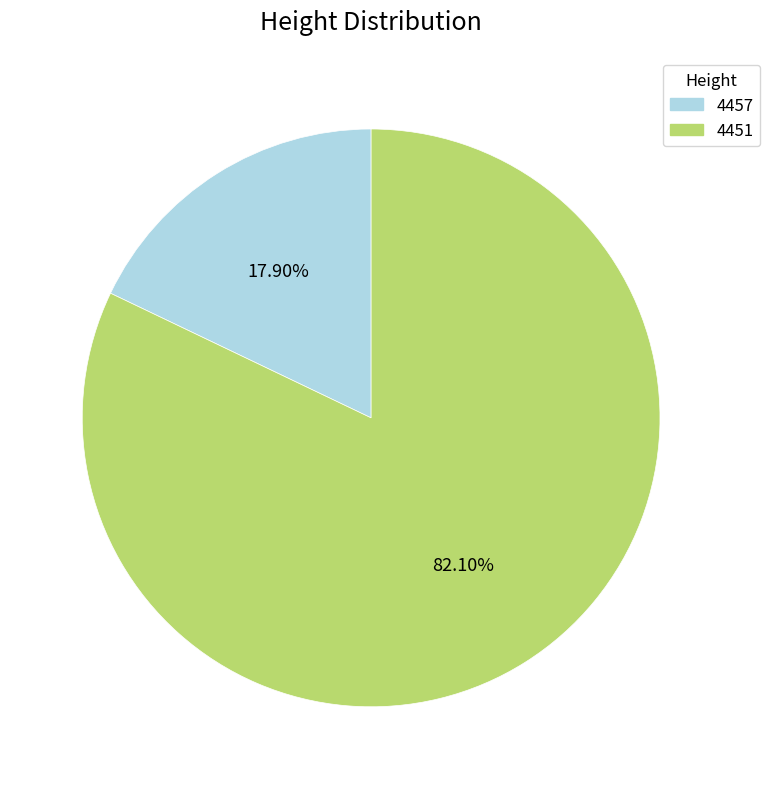

To the nearest percent, what is the difference between the 4457 and 4451 slice percentages?

64%